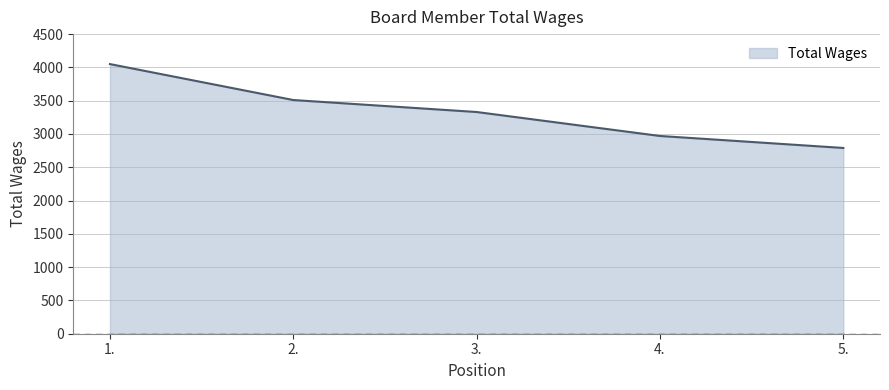

What is the difference between the values at 3. and 2.?

180